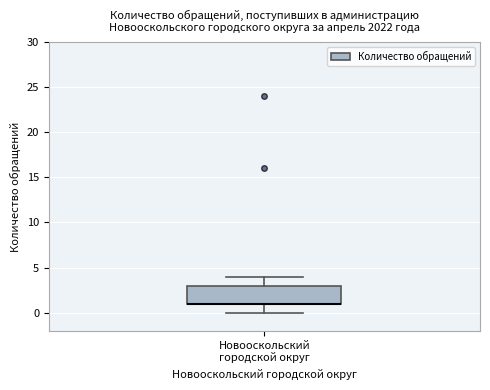

Where is the upper edge of the box for Новооскольский городской округ on the y-axis? The values are not printed on the chart, so give them approximately, as read against the axis.

3